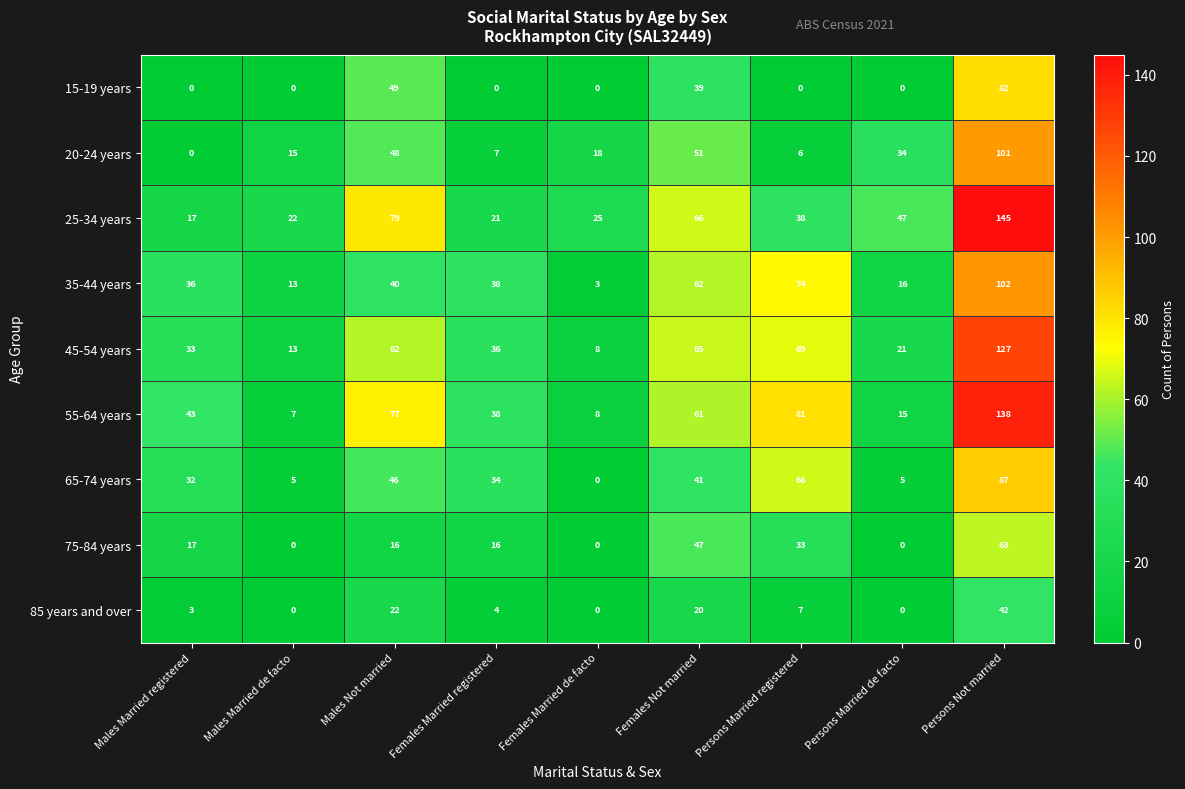

At which category is the sum across all series the highest?

Persons Not married